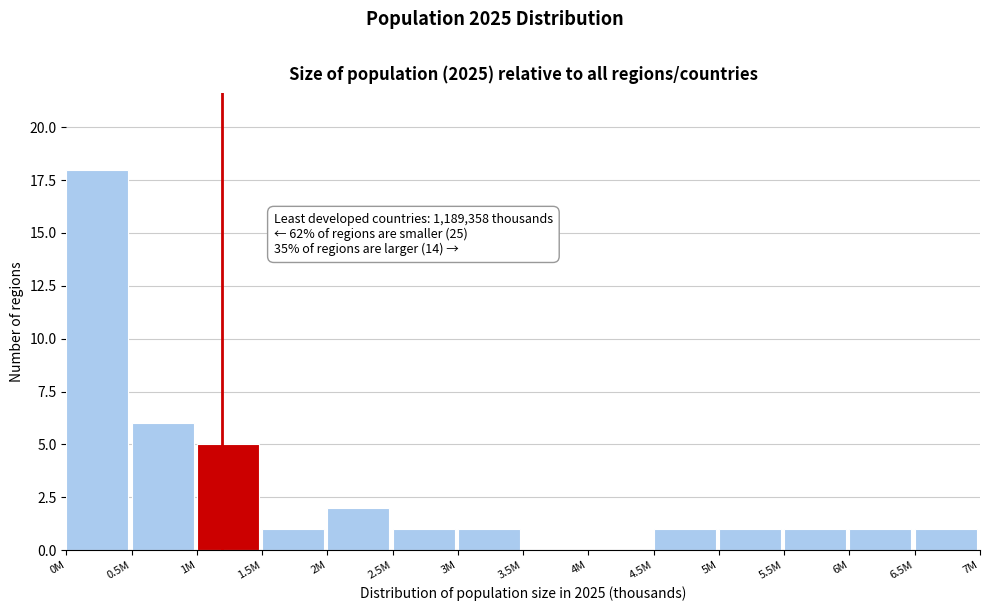

Reading left to right, transcribe all the data shown in this chart.

0M=18	0.5M=6	1M=5	1.5M=1	2M=2	2.5M=1	3M=1	3.5M=0	4M=0	4.5M=1	5M=1	5.5M=1	6M=1	6.5M=1